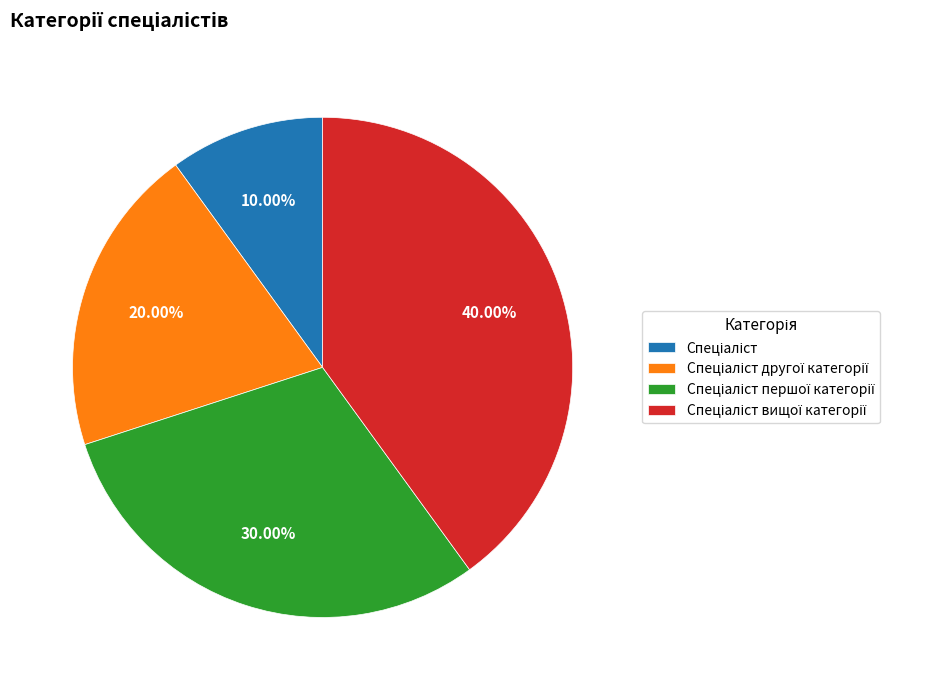

Does any single category account for the majority?

No